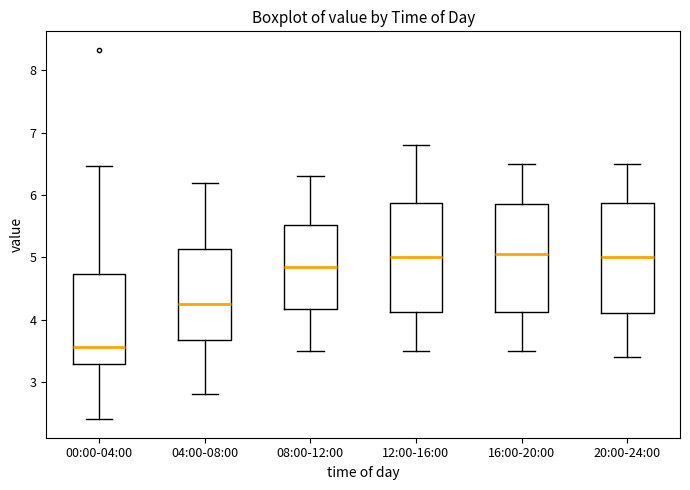

Which box's median line is the lowest?

00:00-04:00